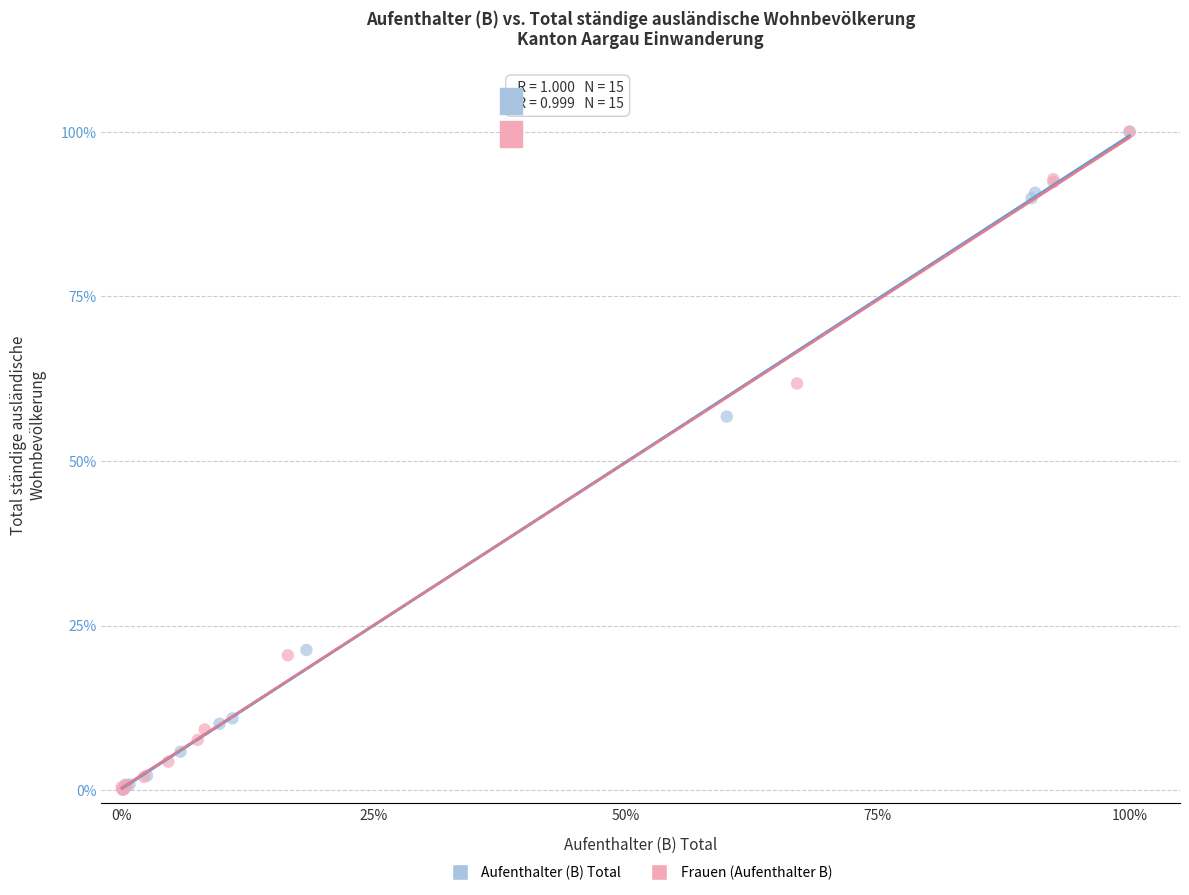

What are all the series names shown in the legend?

Aufenthalter (B) Total, Frauen (Aufenthalter B)